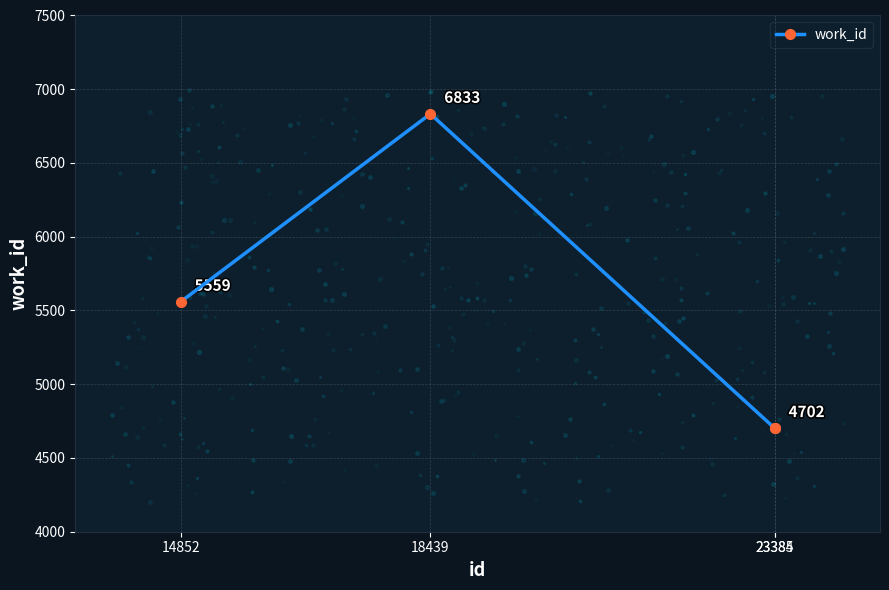

Which has a higher value, 23384 or 14852?

14852